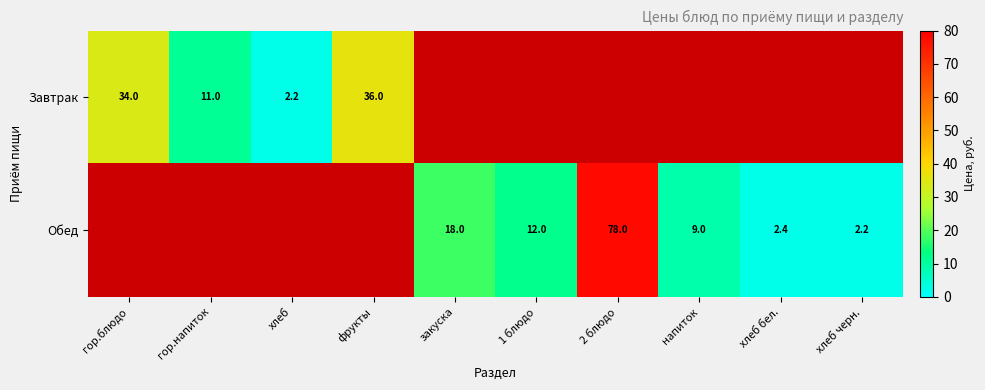

What is the sum of the Завтрак values at гор.напиток and хлеб?

13.2